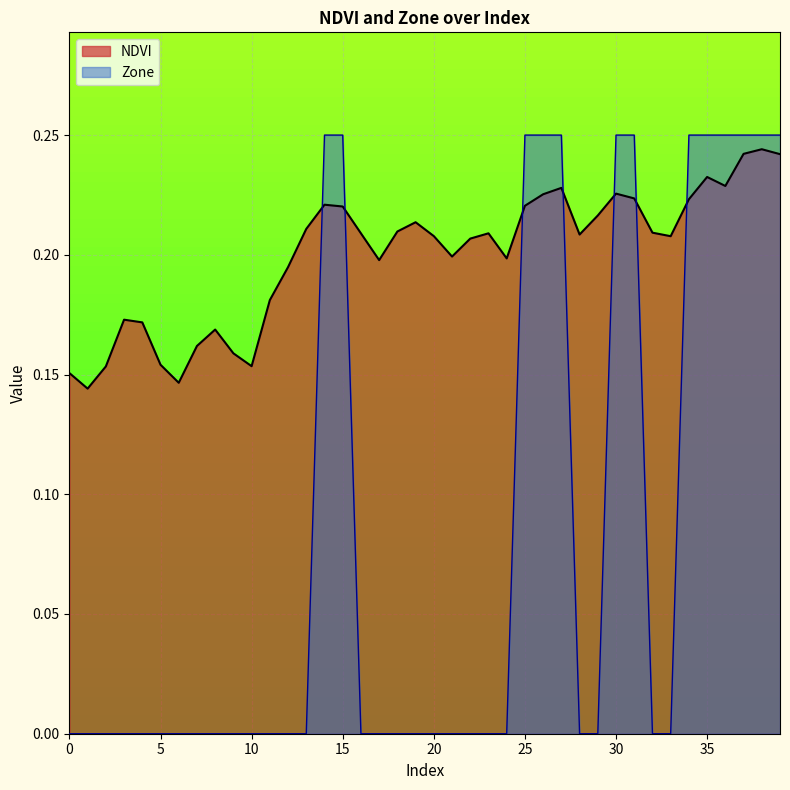

Reading left to right, extract all data points from this chart.

NDVI: 0=0.2	1=0.1	2=0.2	3=0.2	4=0.2	5=0.2	6=0.1	7=0.2	8=0.2	9=0.2	10=0.2	11=0.2	12=0.2	13=0.2	14=0.2	15=0.2	16=0.2	17=0.2	18=0.2	19=0.2	20=0.2	21=0.2	22=0.2	23=0.2	24=0.2	25=0.2	26=0.2	27=0.2	28=0.2	29=0.2	30=0.2	31=0.2	32=0.2	33=0.2	34=0.2	35=0.2	36=0.2	37=0.2	38=0.2	39=0.2
Zone: 0=0.0	1=0.0	2=0.0	3=0.0	4=0.0	5=0.0	6=0.0	7=0.0	8=0.0	9=0.0	10=0.0	11=0.0	12=0.0	13=0.0	14=0.2	15=0.2	16=0.0	17=0.0	18=0.0	19=0.0	20=0.0	21=0.0	22=0.0	23=0.0	24=0.0	25=0.2	26=0.2	27=0.2	28=0.0	29=0.0	30=0.2	31=0.2	32=0.0	33=0.0	34=0.2	35=0.2	36=0.2	37=0.2	38=0.2	39=0.2